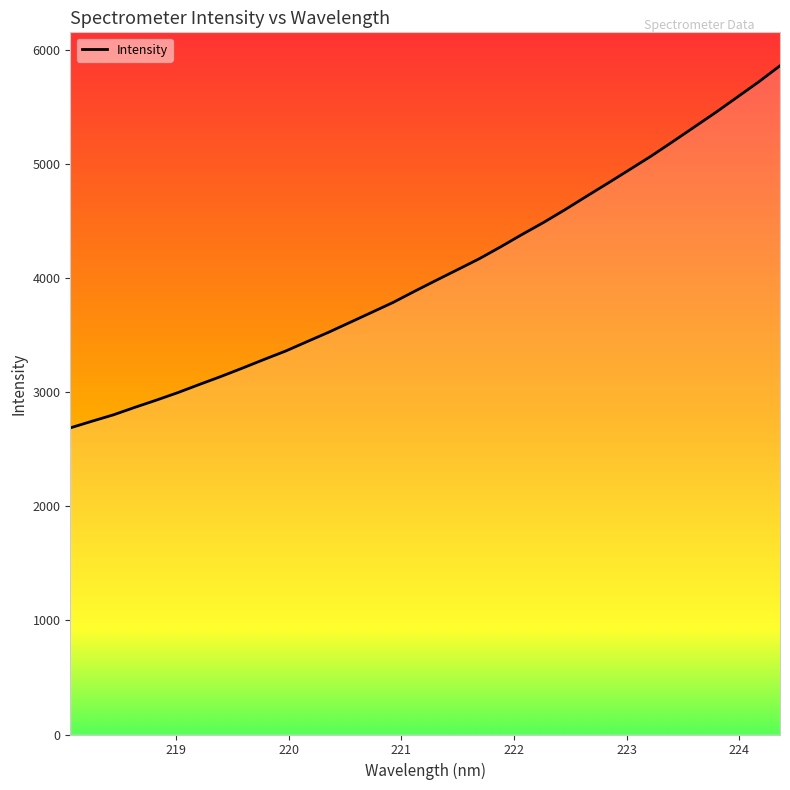

What is the greatest value displayed?

5857.7